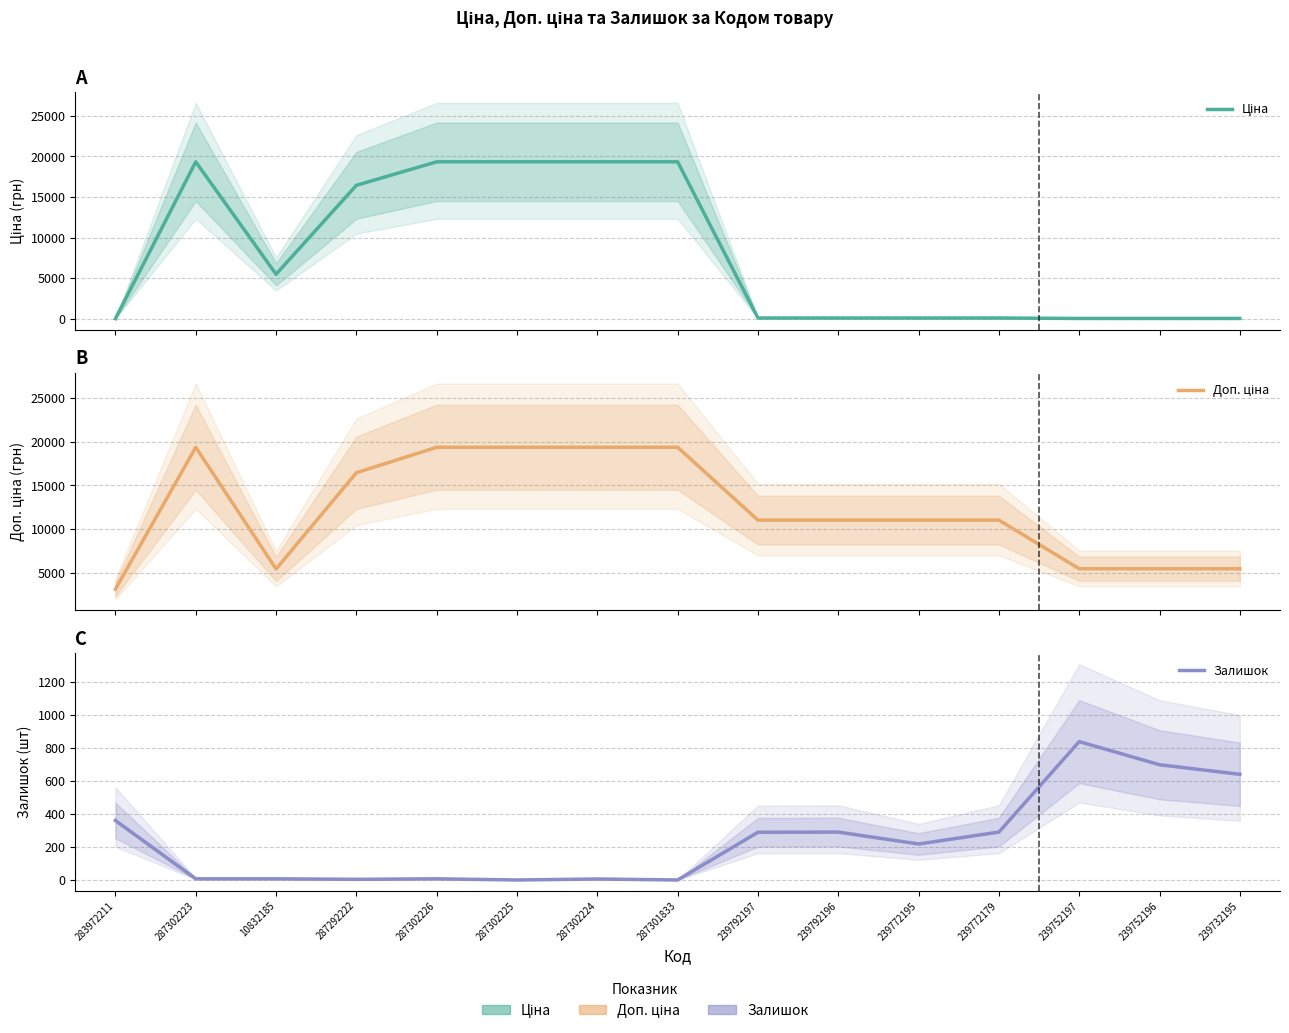

Which has a higher value, 239732195 or 239752196?

239732195